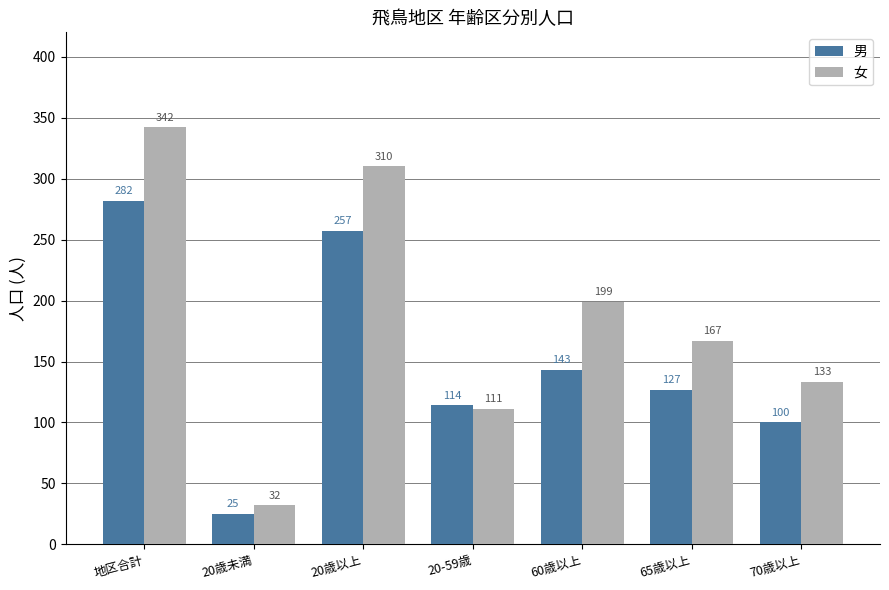

Rank the series by their average value, from highest to lowest.

女, 男